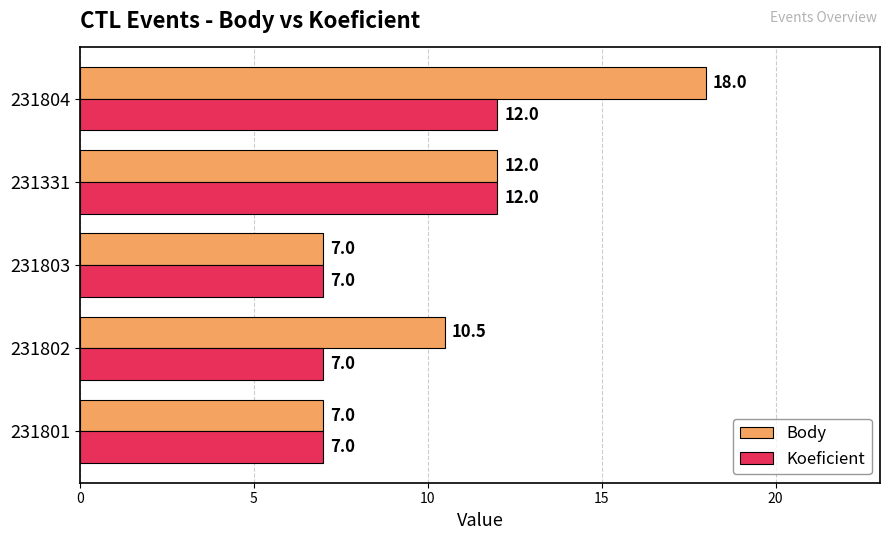

What is the total value across all series at 231803?

14.0